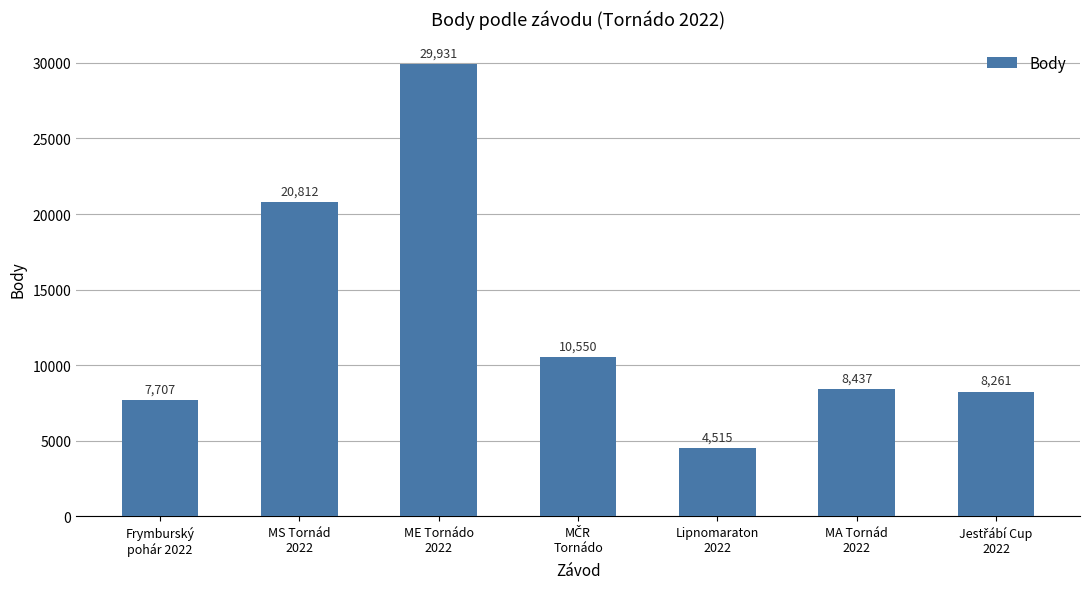

At which category does the chart reach its minimum across all series?

Lipnomaraton
2022